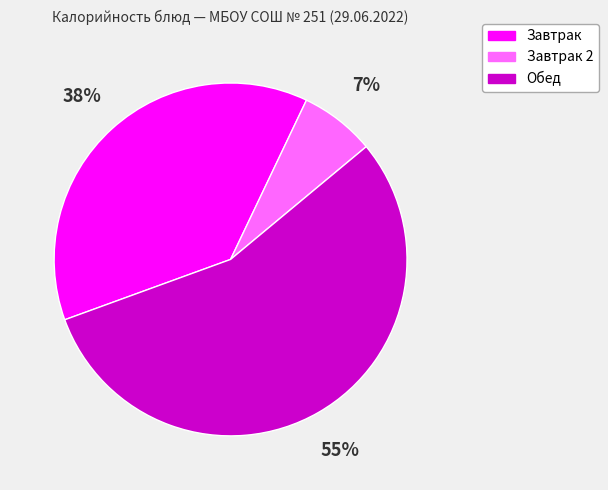

To the nearest percent, what is the average slice percentage?

33%